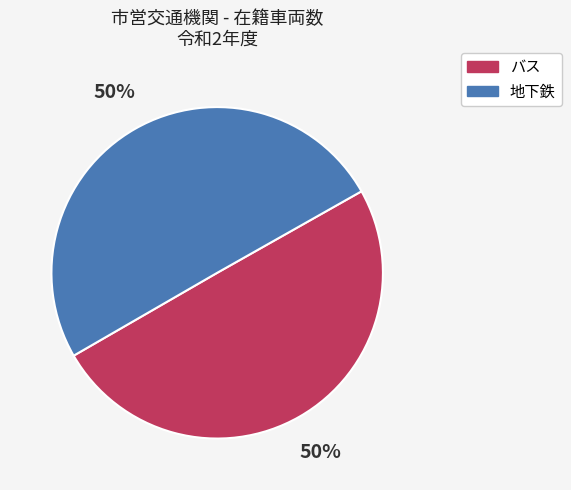

What is the ratio of the value at バス to the value at 地下鉄?

1.0